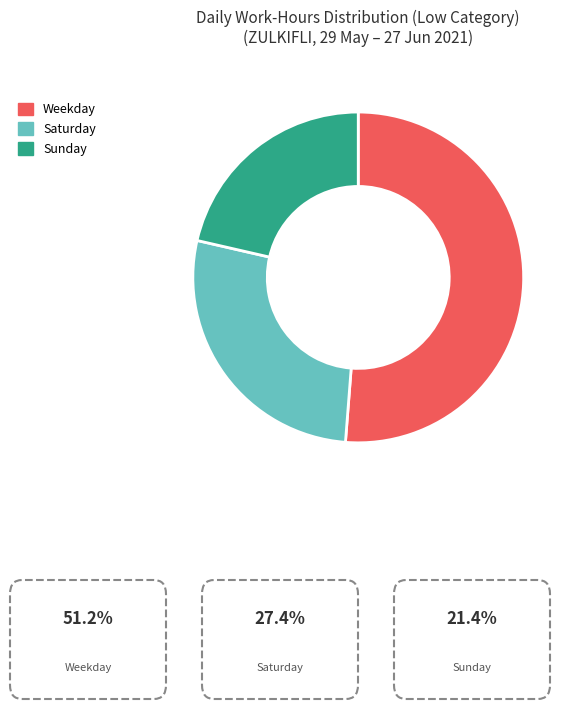

Combined, do Saturday and Weekday account for over 50%?

Yes